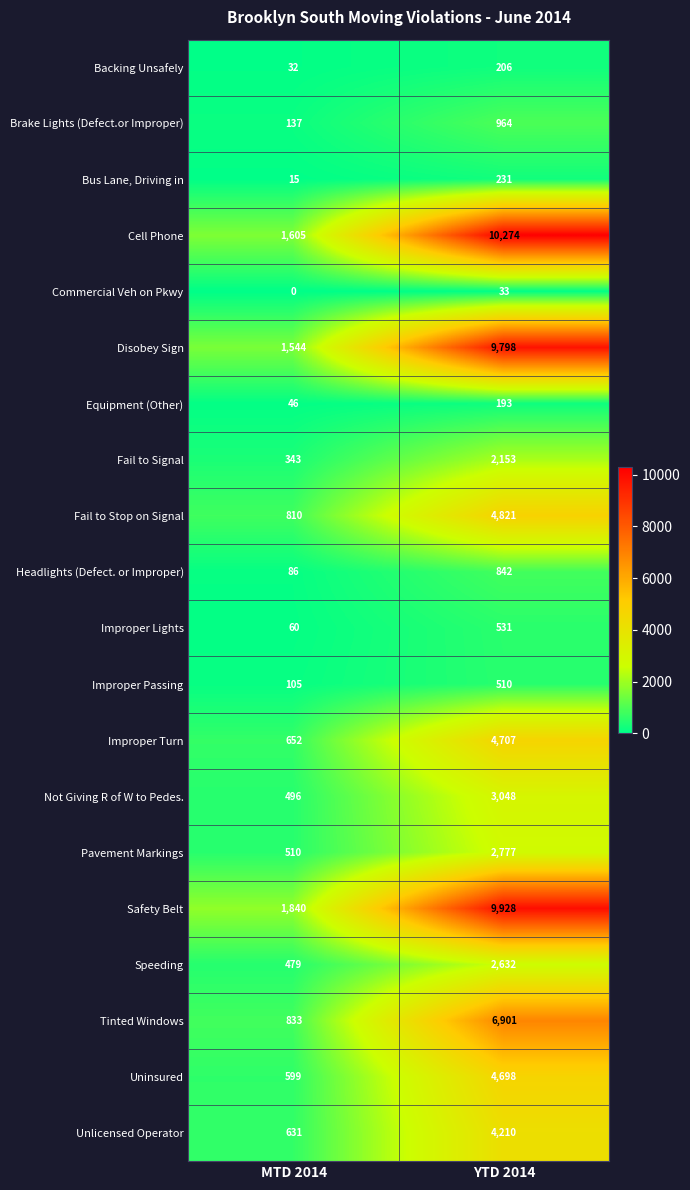

Rank the series by their maximum value, from highest to lowest.

Cell Phone, Safety Belt, Disobey Sign, Tinted Windows, Fail to Stop on Signal, Improper Turn, Uninsured, Unlicensed Operator, Not Giving R of W to Pedes., Pavement Markings, Speeding, Fail to Signal, Brake Lights (Defect.or Improper), Headlights (Defect. or Improper), Improper Lights, Improper Passing, Bus Lane, Driving in, Backing Unsafely, Equipment (Other), Commercial Veh on Pkwy